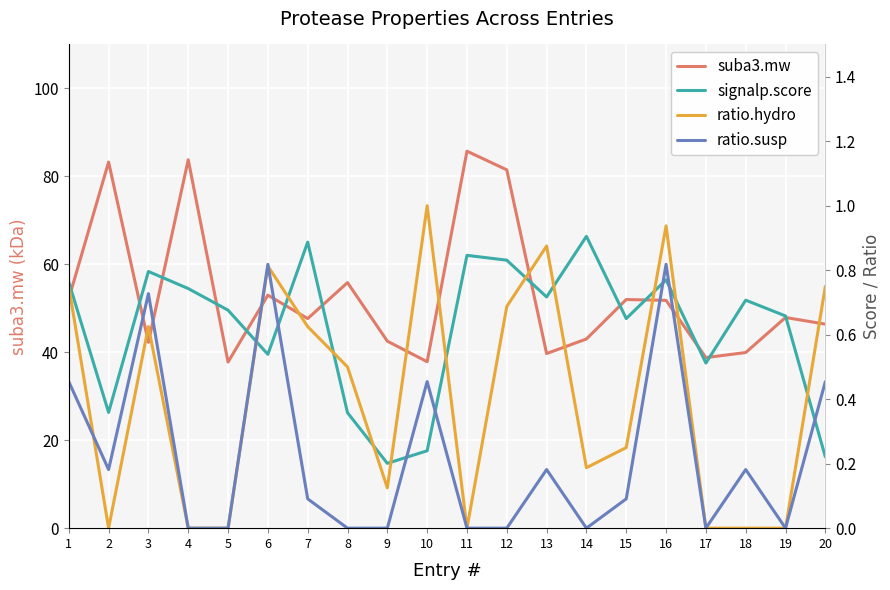

How many intersections are there between signalp.score and ratio.hydro?

11